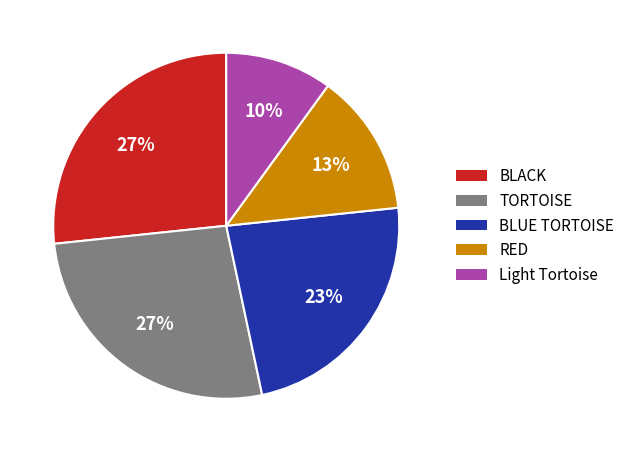

What is the ratio of the value at Light Tortoise to the value at TORTOISE?

0.4